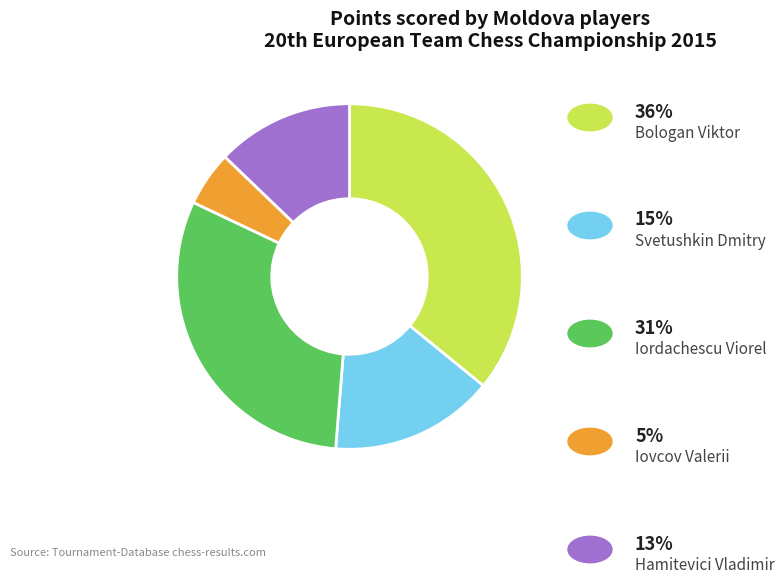

Count the number of slices in the pie.

5